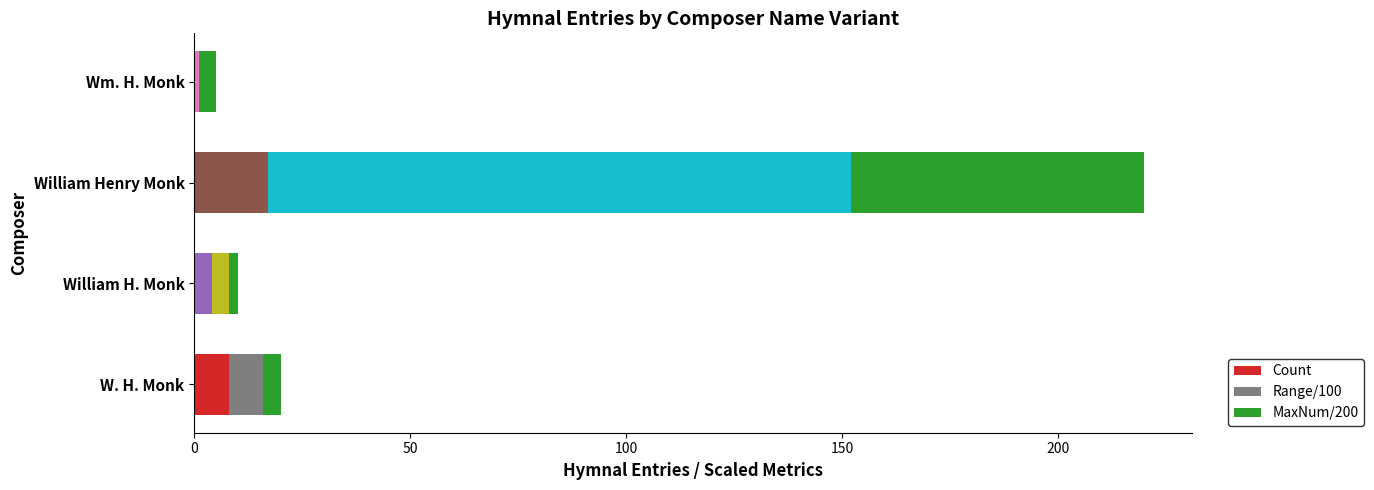

At which category is the sum across all series the highest?

William Henry Monk